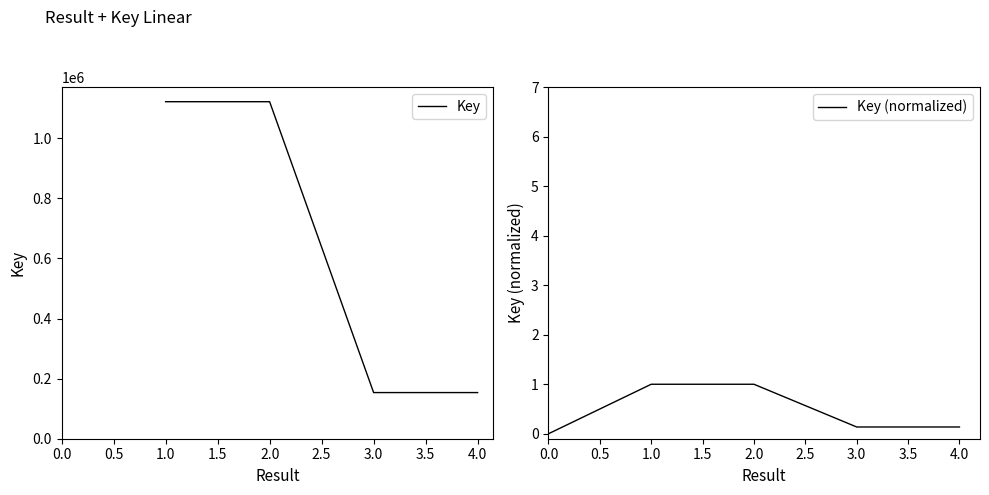

What is the average value?

637520